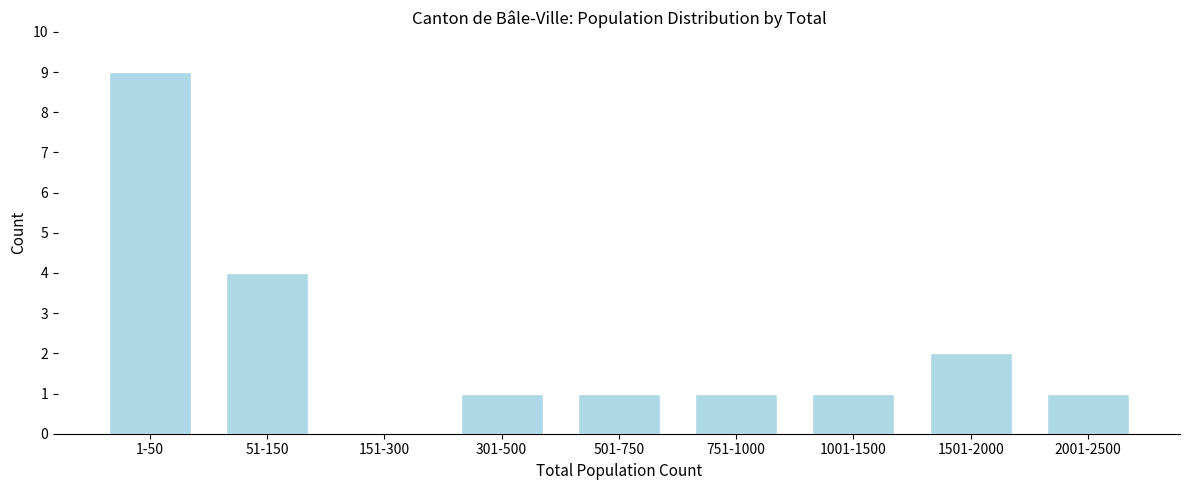

Reading right to left, extract all data points from this chart.

2001-2500=1	1501-2000=2	1001-1500=1	751-1000=1	501-750=1	301-500=1	151-300=0	51-150=4	1-50=9